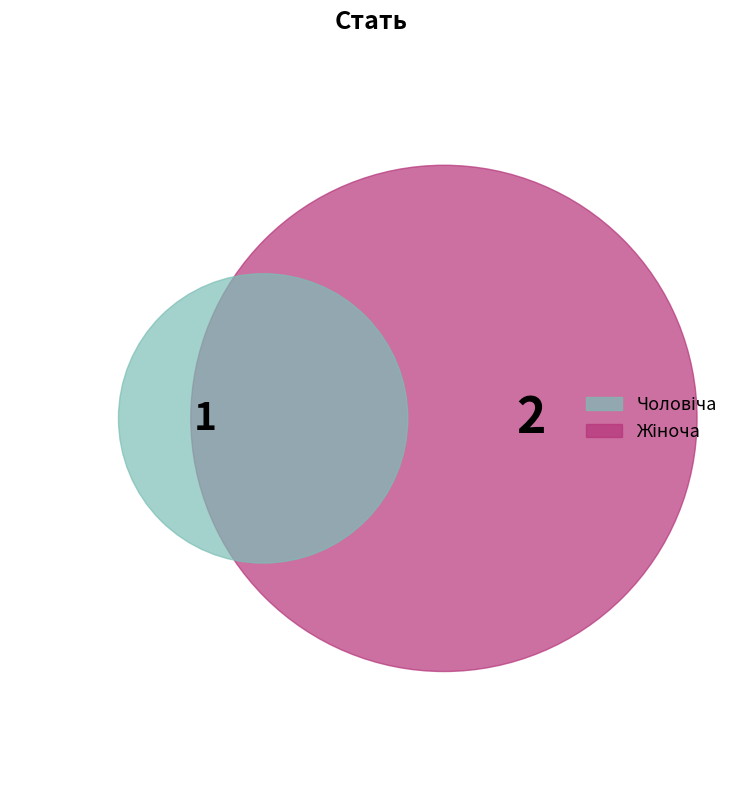

Rank the categories by value from lowest to highest.

Чоловіча, Жіноча